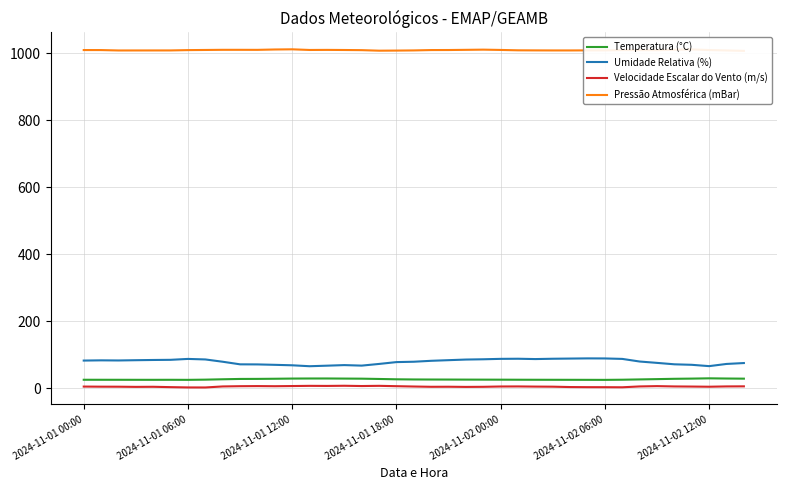

Reading left to right, extract all data points from this chart.

Temperatura (°C): 25.7	25.6	25.6	25.5	25.5	25.6	25.4	26.0	27.1	28.1	28.3	28.7	29.2	29.4	29.5	29.2	28.9	28.1	27.1	26.6	26.4	26.3	26.1	26.0	25.9	25.8	25.6	25.6	25.5	25.4	25.3	25.8	26.7	27.6	28.5	29.1	29.9	29.4	29.0
Umidade Relativa (%): 83.0	83.7	83.3	84.1	84.7	85.2	87.9	86.3	79.5	71.7	71.5	70.2	68.9	66.1	67.7	69.5	67.9	72.9	78.4	79.5	82.3	84.2	86.0	86.8	88.1	88.4	87.5	88.4	89.0	89.5	89.3	87.9	80.1	76.1	71.8	70.3	66.4	72.9	75.6
Velocidade Escalar do Vento (m/s): 5.3	5.0	4.9	4.4	4.7	3.6	2.8	2.7	5.7	6.5	6.8	6.4	6.9	7.5	7.3	7.8	7.0	7.5	6.5	5.5	4.7	4.8	4.3	4.6	5.6	5.7	5.3	5.0	3.9	3.6	3.5	3.2	5.8	6.7	5.7	5.4	4.9	5.8	6.0
Pressão Atmosférica (mBar): 1010.0	1010.0	1008.8	1008.9	1008.9	1008.9	1009.9	1010.3	1010.8	1010.7	1010.6	1011.7	1012.2	1010.3	1010.5	1010.2	1009.8	1008.2	1008.5	1009.0	1010.0	1010.1	1010.7	1011.3	1010.4	1009.3	1009.0	1008.9	1008.9	1009.1	1009.1	1009.9	1009.9	1009.6	1010.8	1011.9	1010.1	1008.9	1007.6